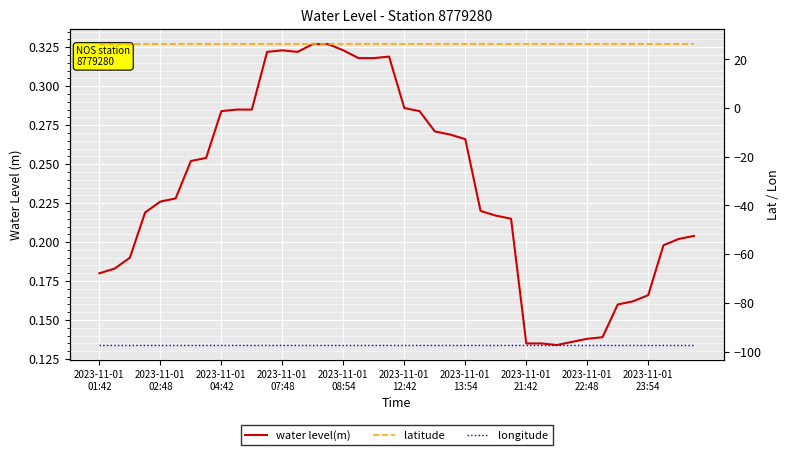

At 14, list the series in order from smallest to largest.

longitude, water level(m), latitude